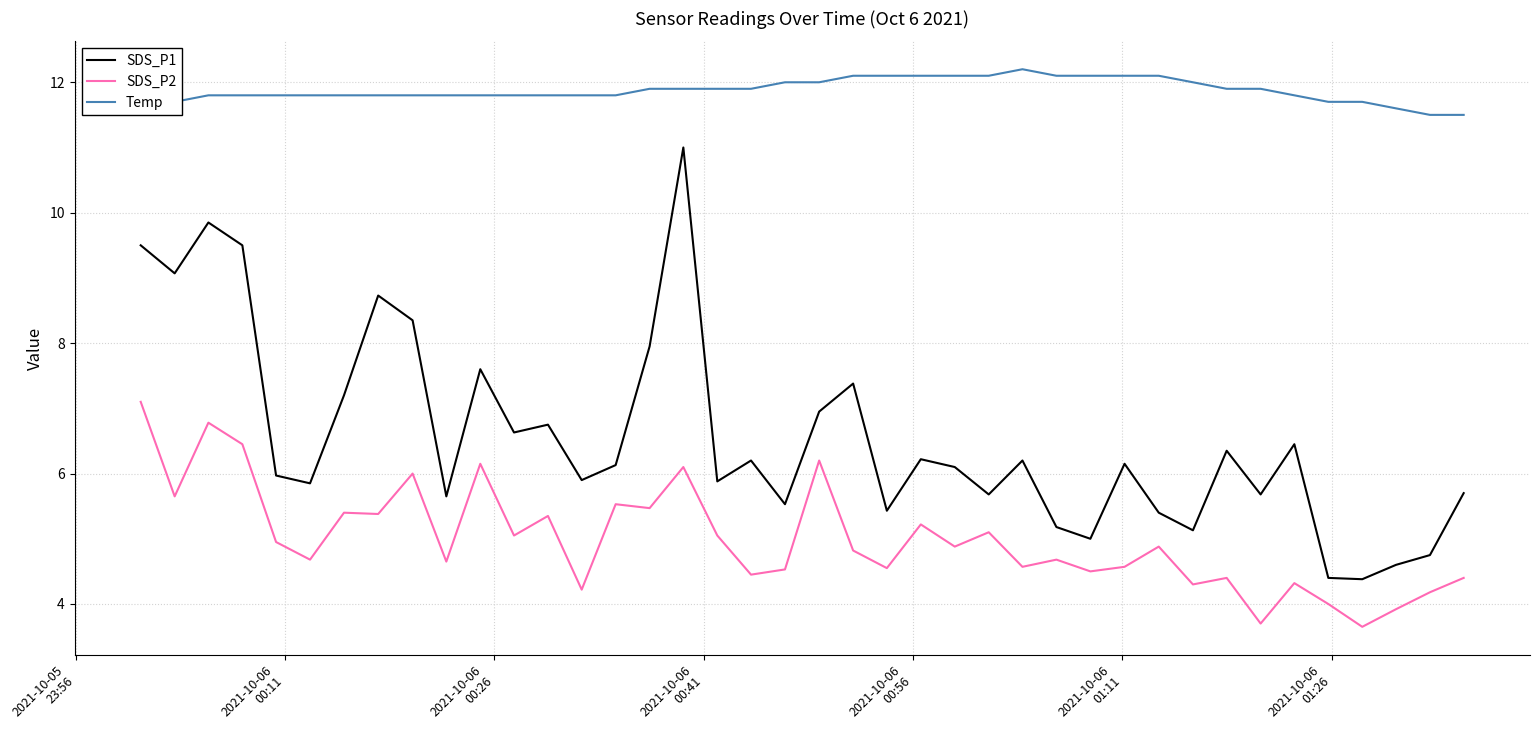

Which series has the largest range (max minus min)?

SDS_P1